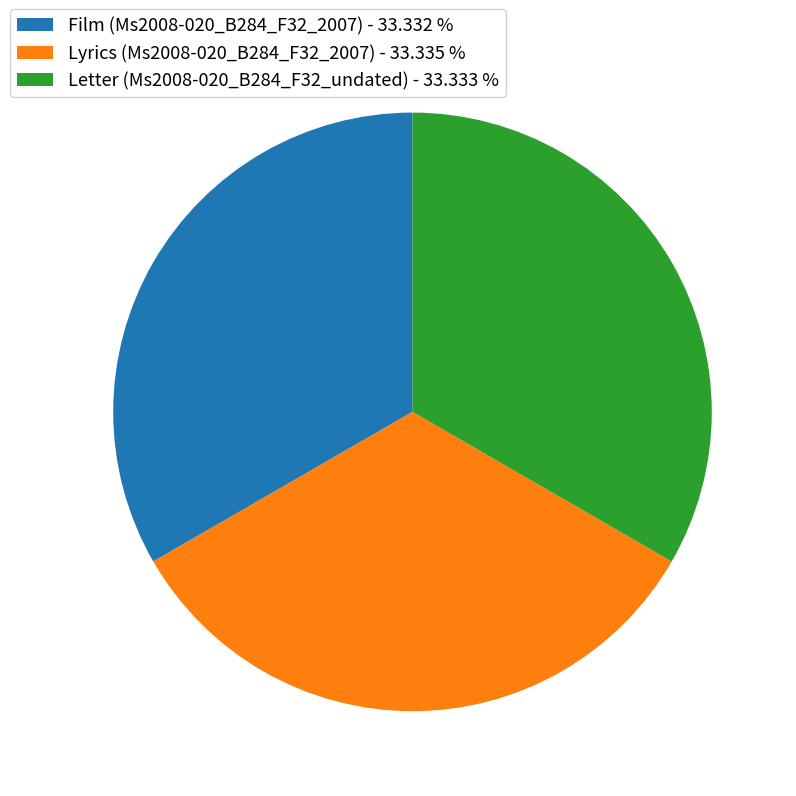

What is the ratio of the value at Lyrics (Ms2008-020_B284_F32_2007) - 33.335 % to the value at Film (Ms2008-020_B284_F32_2007) - 33.332 %?

1.0